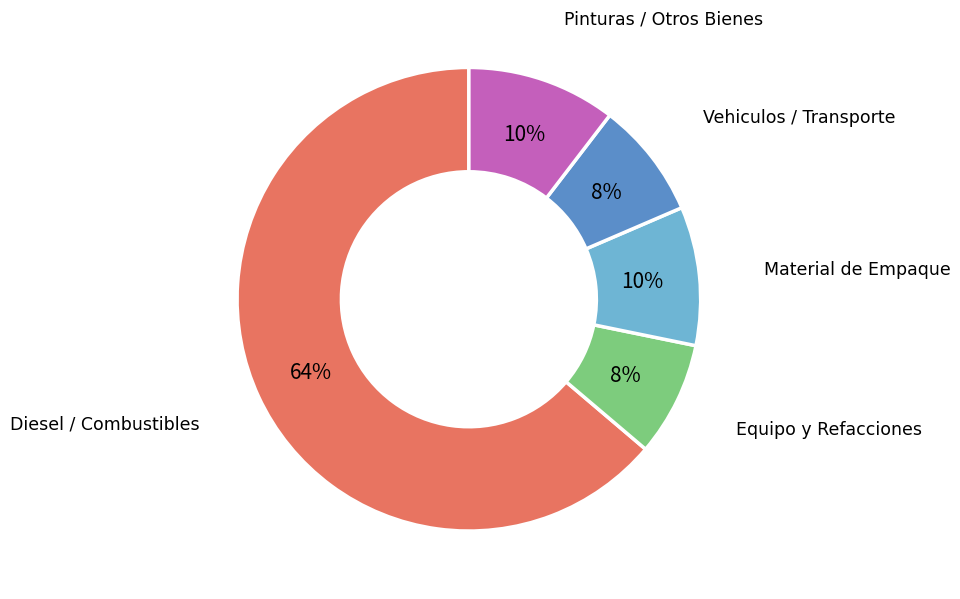

To the nearest percent, what is the difference between the largest and smallest slice percentages?

56%